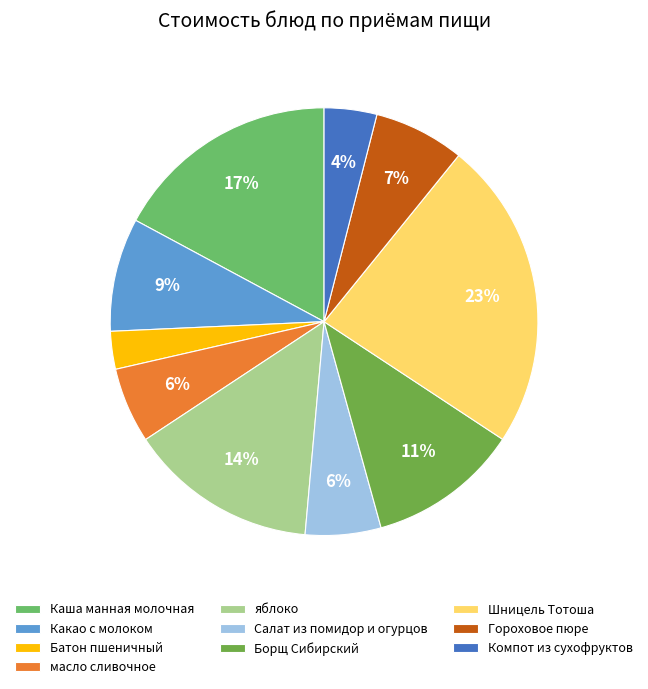

Is there a majority slice in this chart?

No